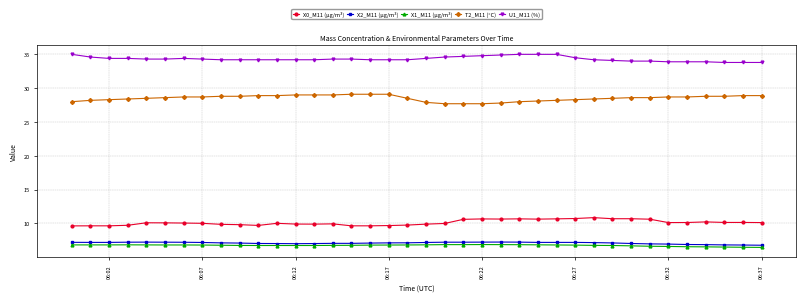

What is the minimum value shown in the chart?

6.5